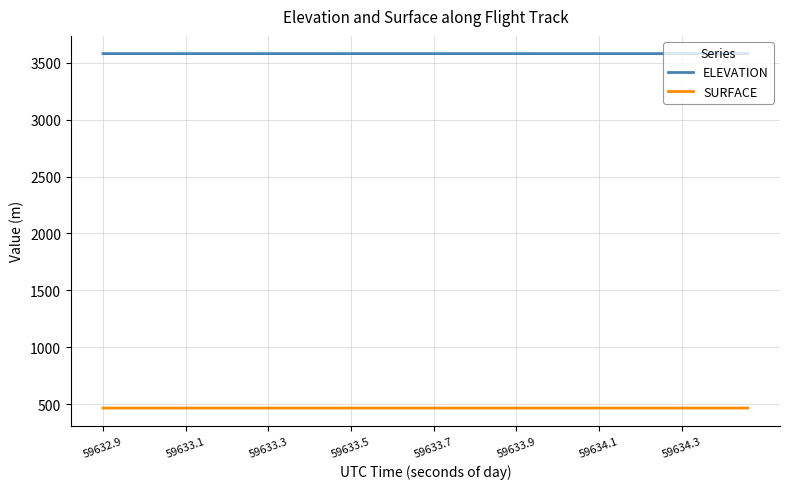

Rank the series by their maximum value, from highest to lowest.

ELEVATION, SURFACE